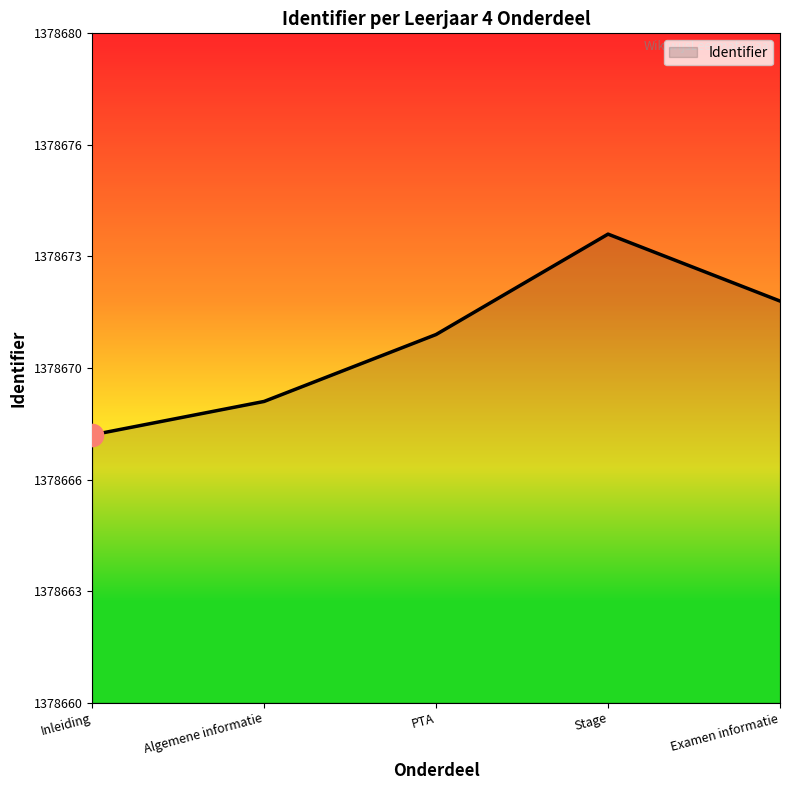

Between Stage and Algemene informatie, which is larger?

Stage